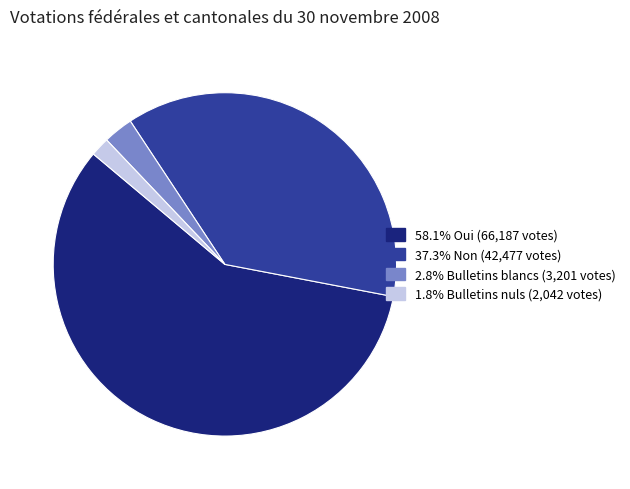

Is there any slice that represents more than half of the pie?

Yes